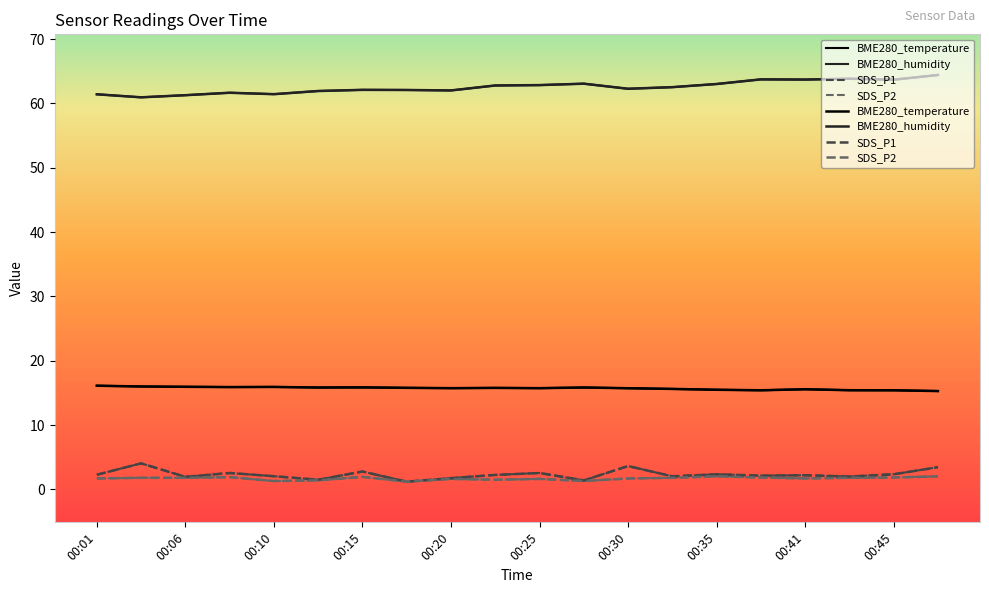

What is the difference between the second highest and minimum values in the BME280_humidity series?

2.9